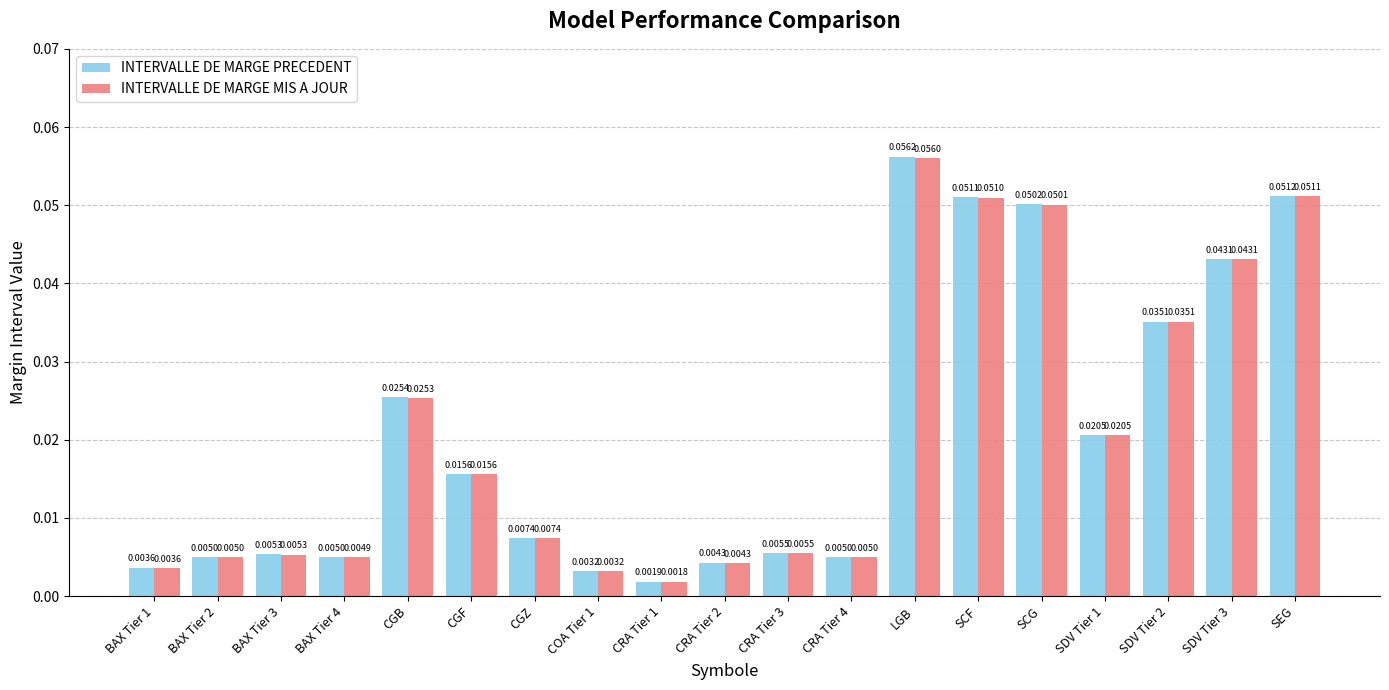

Which series has the widest spread of values?

INTERVALLE DE MARGE PRECEDENT